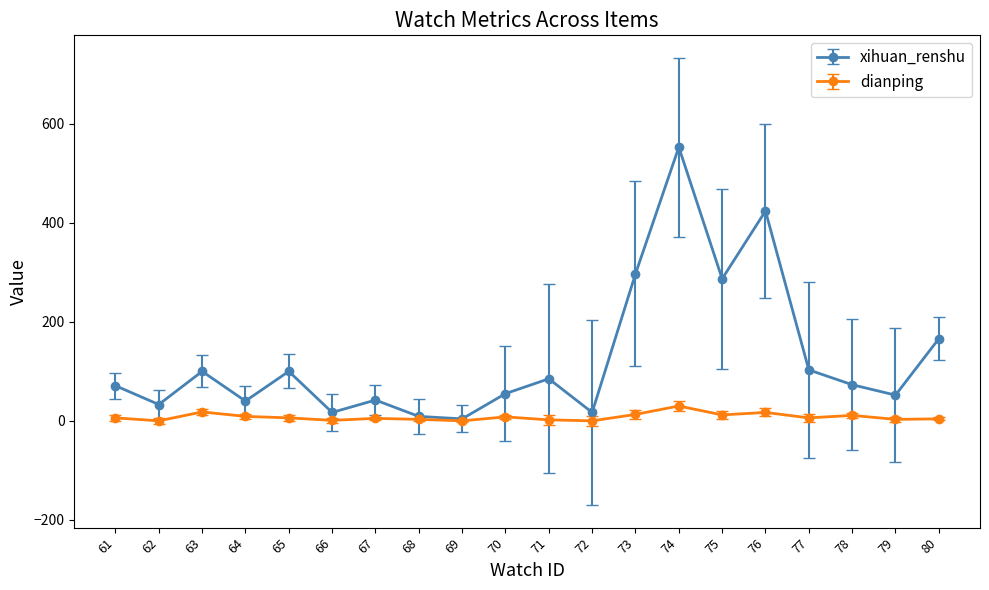

True or false: dianping has a value of 13 at 73.

True